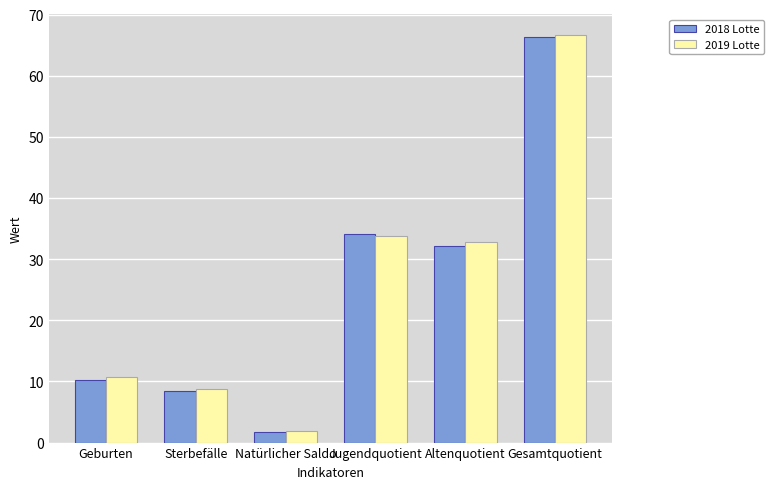

What is the value of the 2019 Lotte bar at the 3rd from the left?

1.9